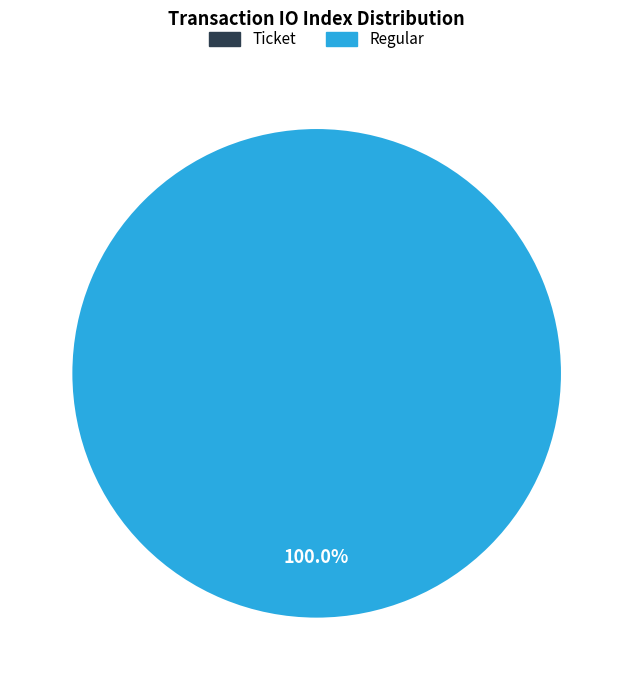

What portion of the pie excludes Ticket?

100.0%